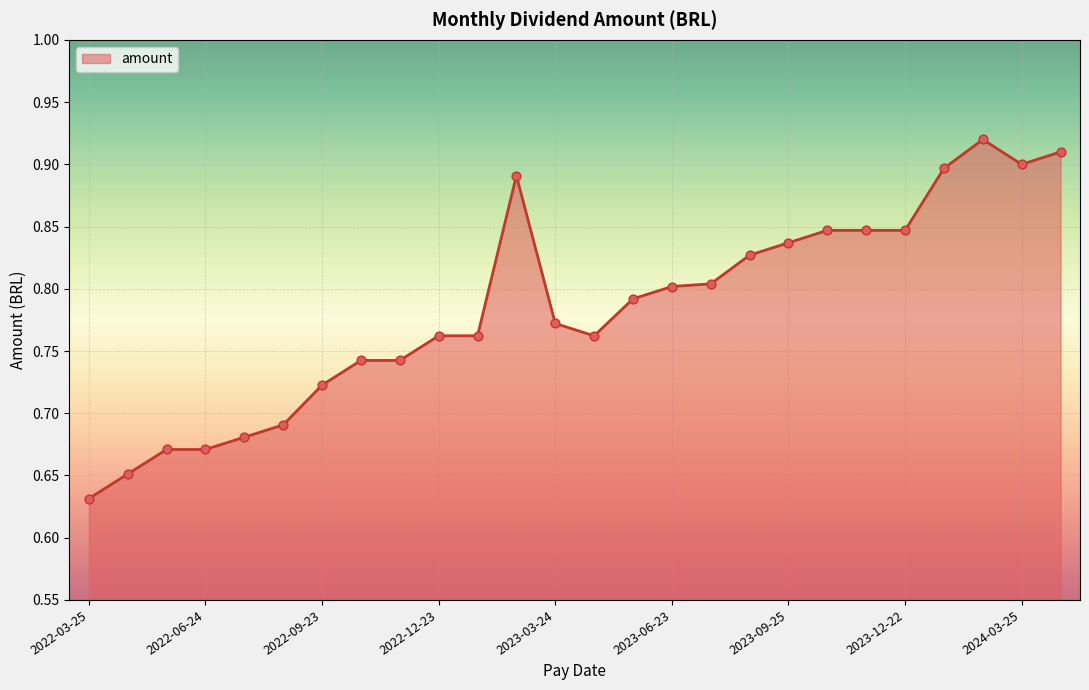

What is the difference between the maximum and minimum values?

0.3